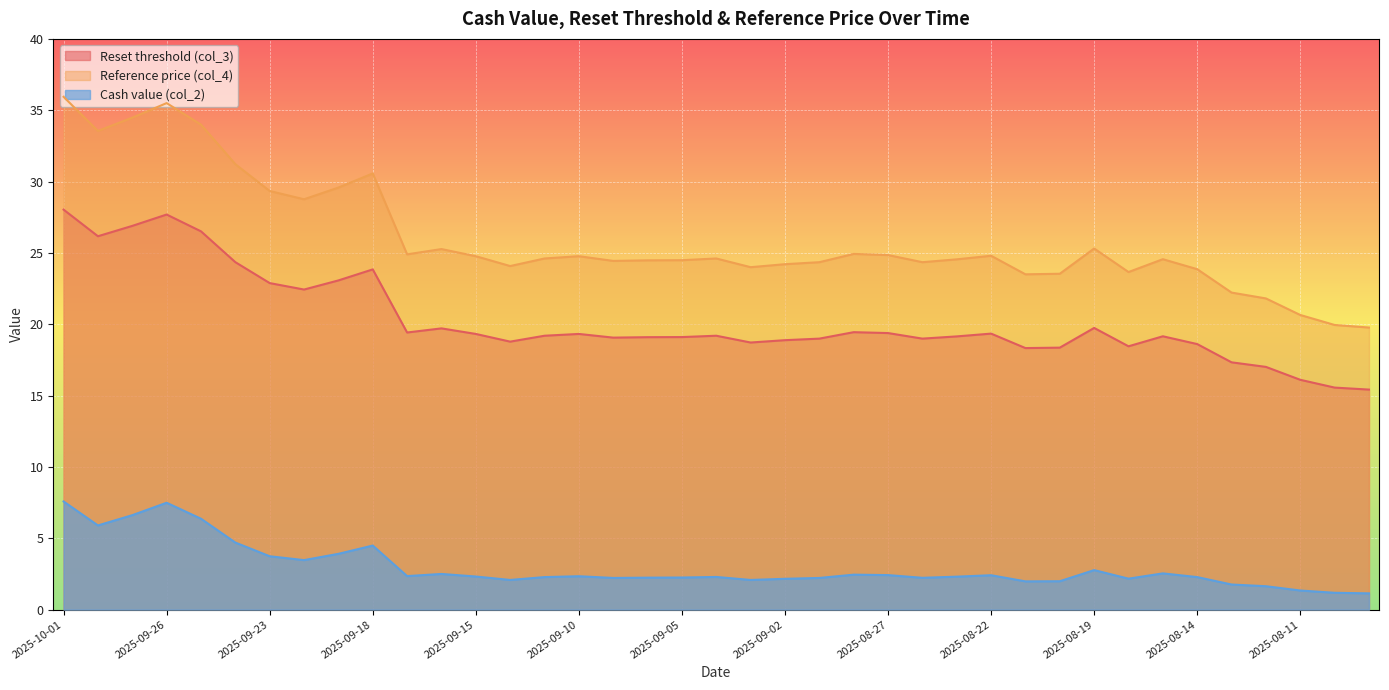

Between 2025-10-01 and 2025-09-25, which series saw the biggest shift?

Reference price (col_4)